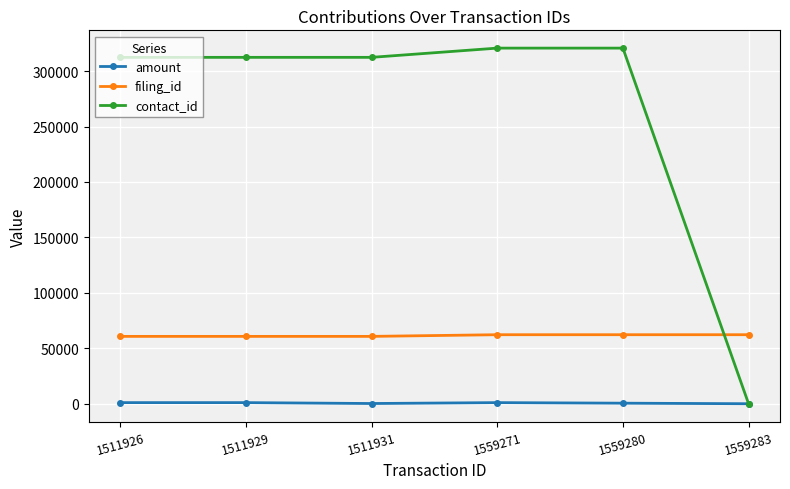

What is the greatest value displayed?

320701